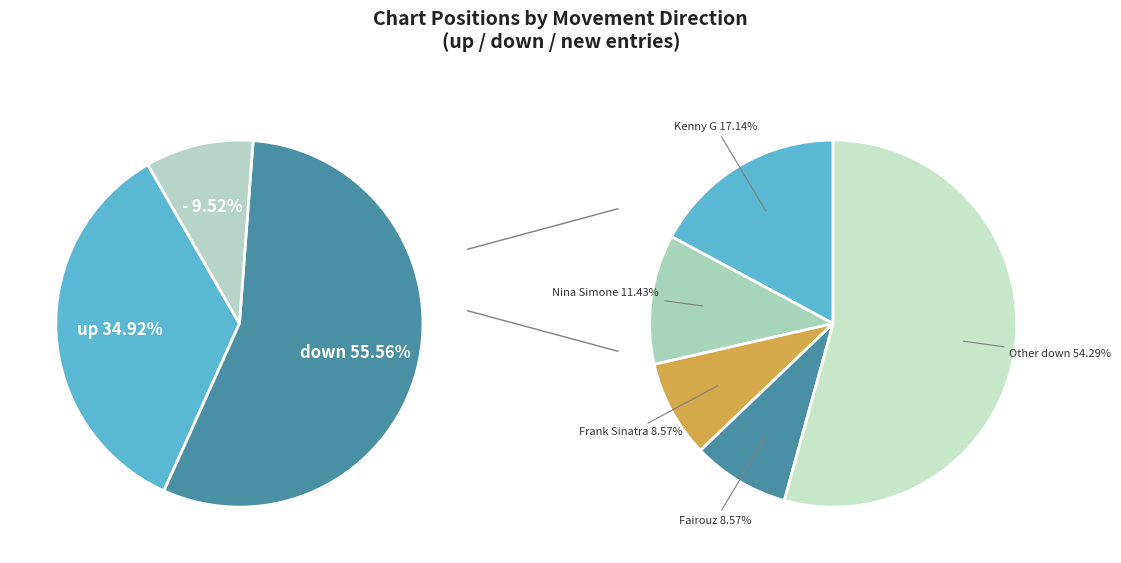

What percentage is the up slice, to the nearest percent?

35%